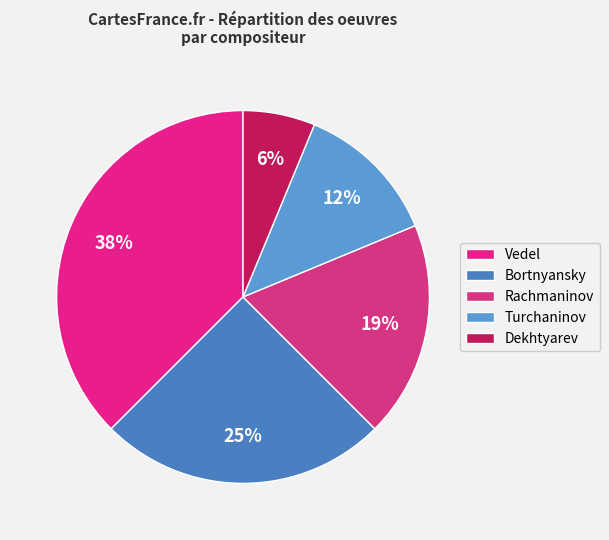

What portion of the pie excludes Rachmaninov?

81.2%